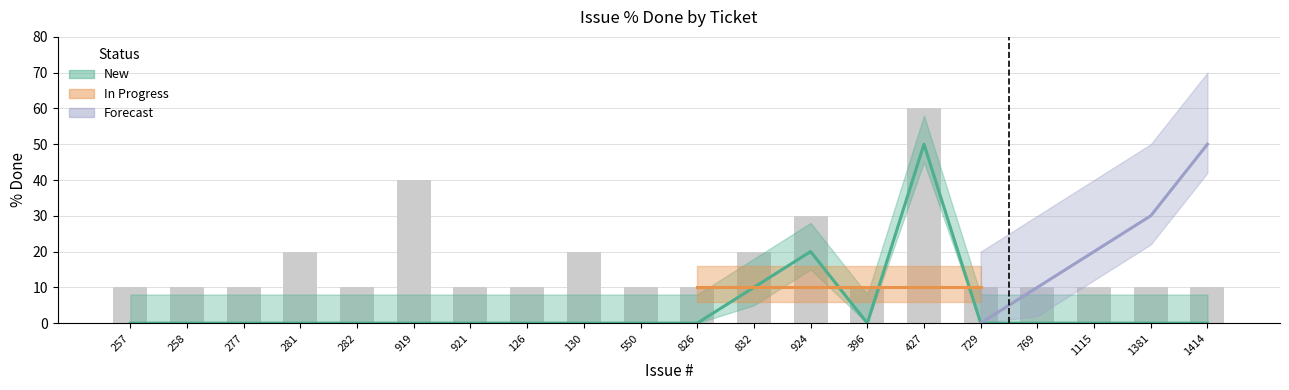

How many groups of bars are there?

20